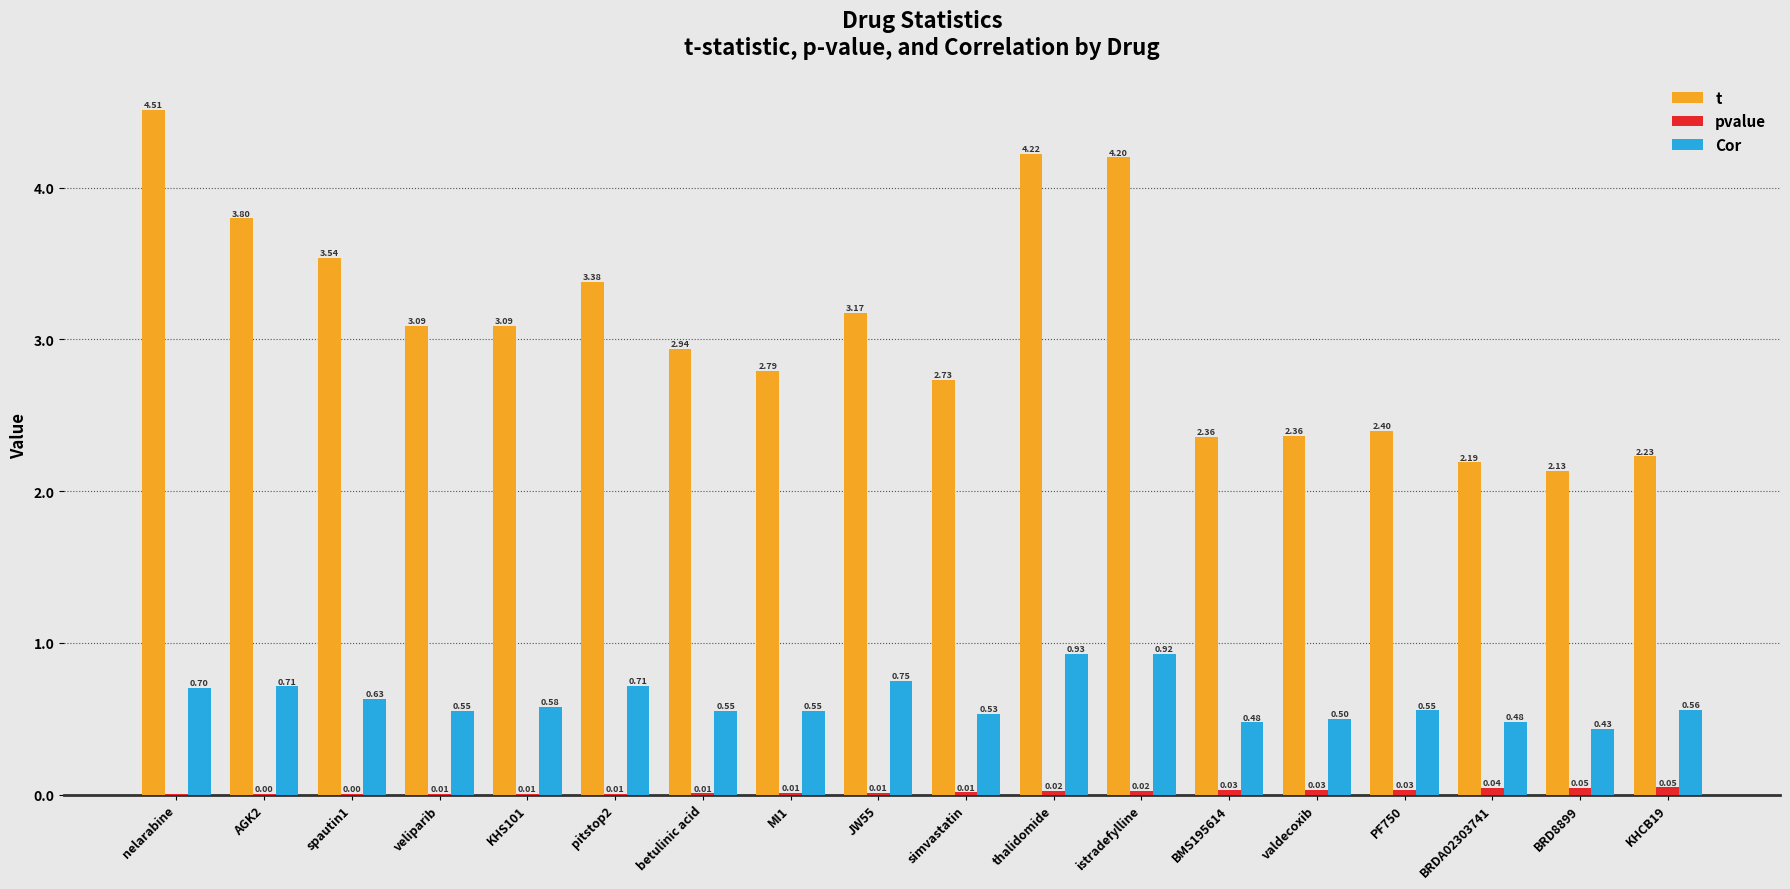

Is the value of t at KHS101 greater than the value of Cor at simvastatin?

Yes